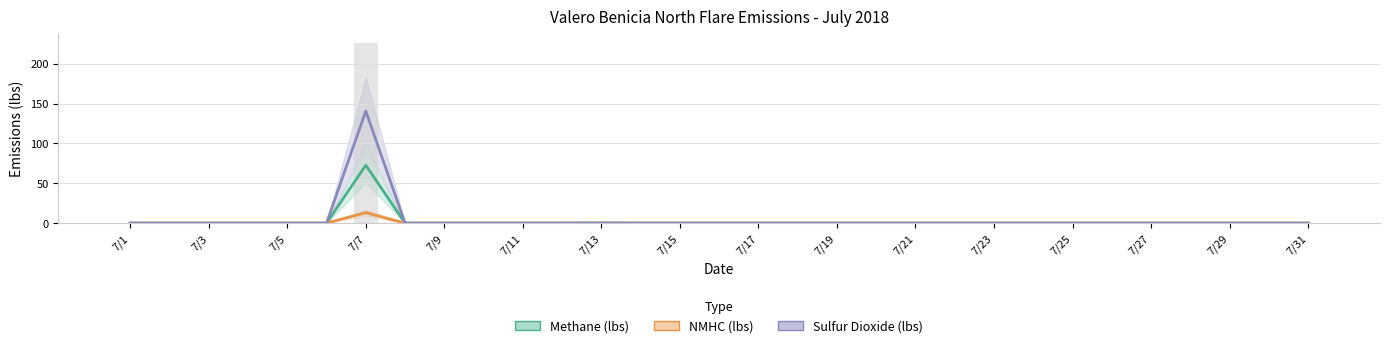

Which series has the largest total across all categories?

Sulfur Dioxide (lbs)